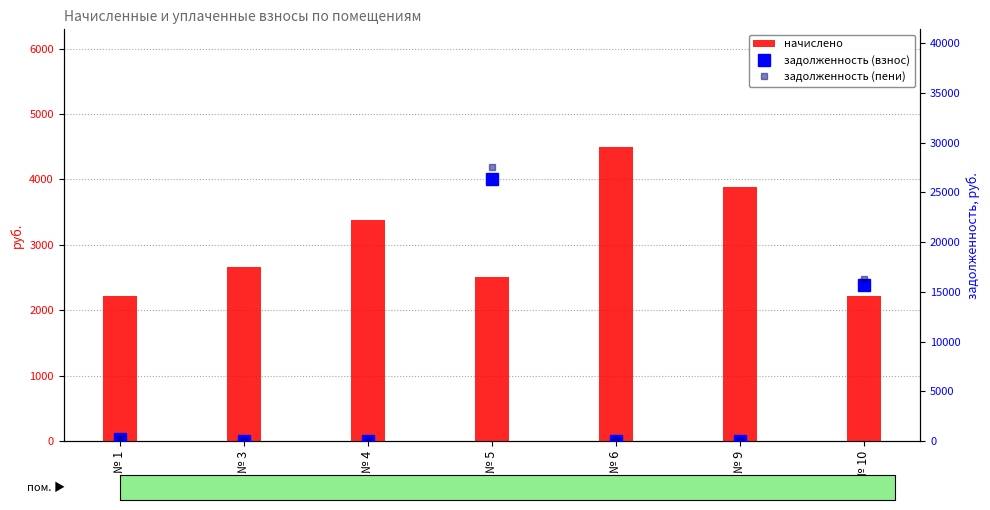

Which series changed the most between № 4 and № 6?

начислено